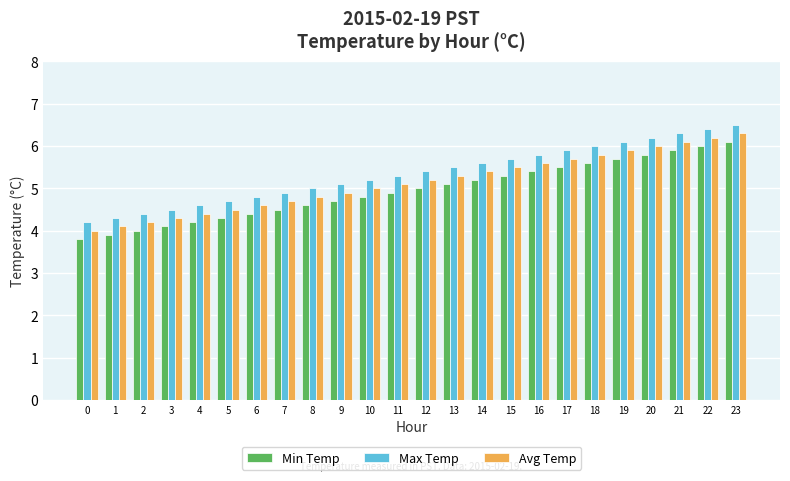

At which label is Avg Temp closest to 5?

10